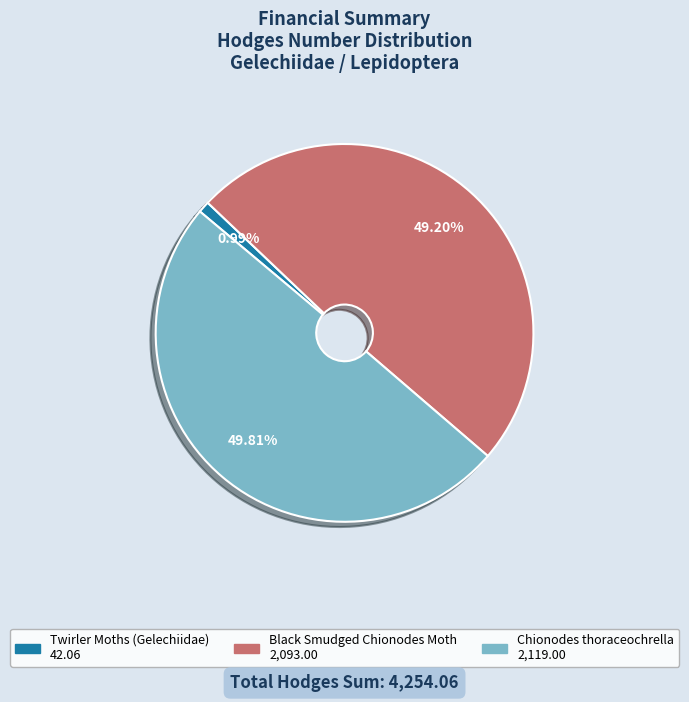

What is the ratio of the value at Chionodes thoraceochrella to the value at Twirler Moths (Gelechiidae)?

50.4